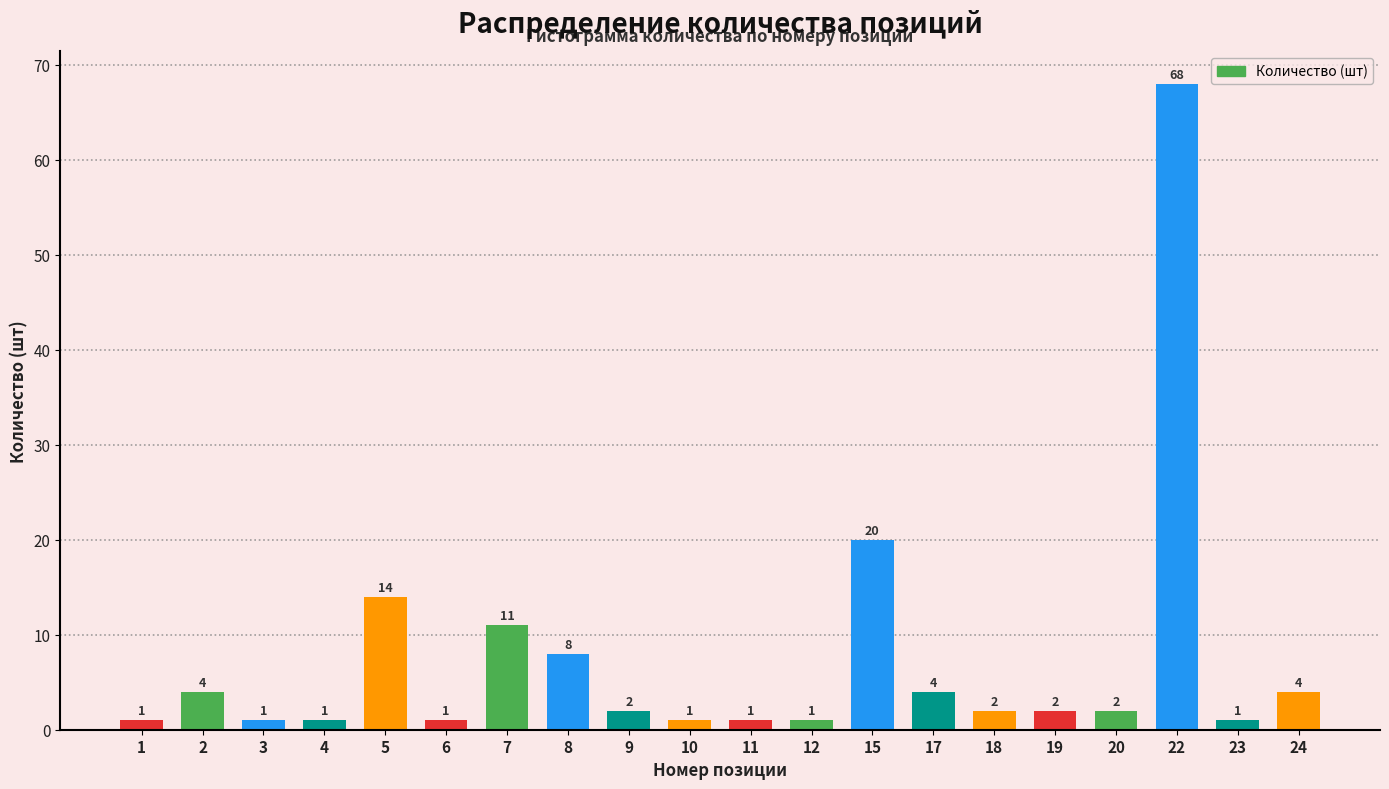

Reading left to right, list all the values displayed in this chart.

1	4	1	1	14	1	11	8	2	1	1	1	20	4	2	2	2	68	1	4